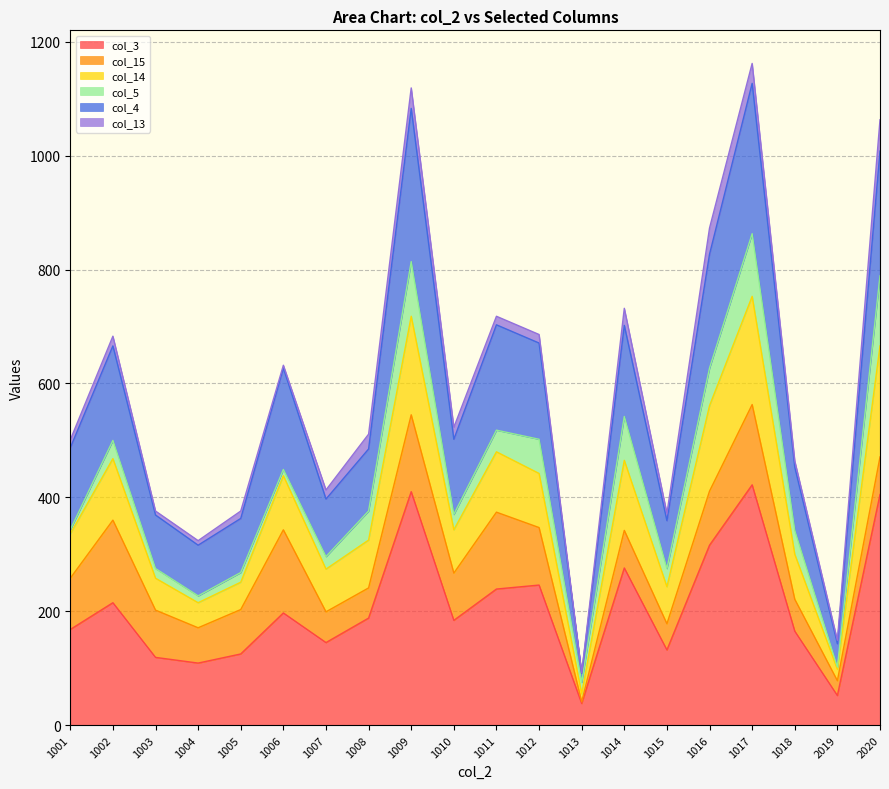

True or false: col_3 has a value of 165 at 1018.

True